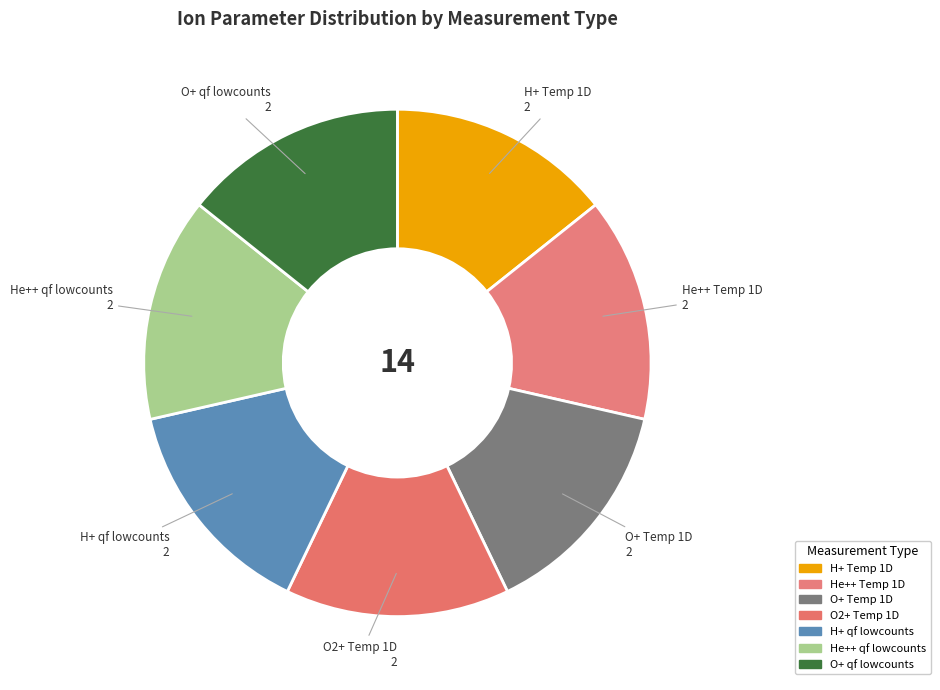

How many segments does this pie chart have?

7